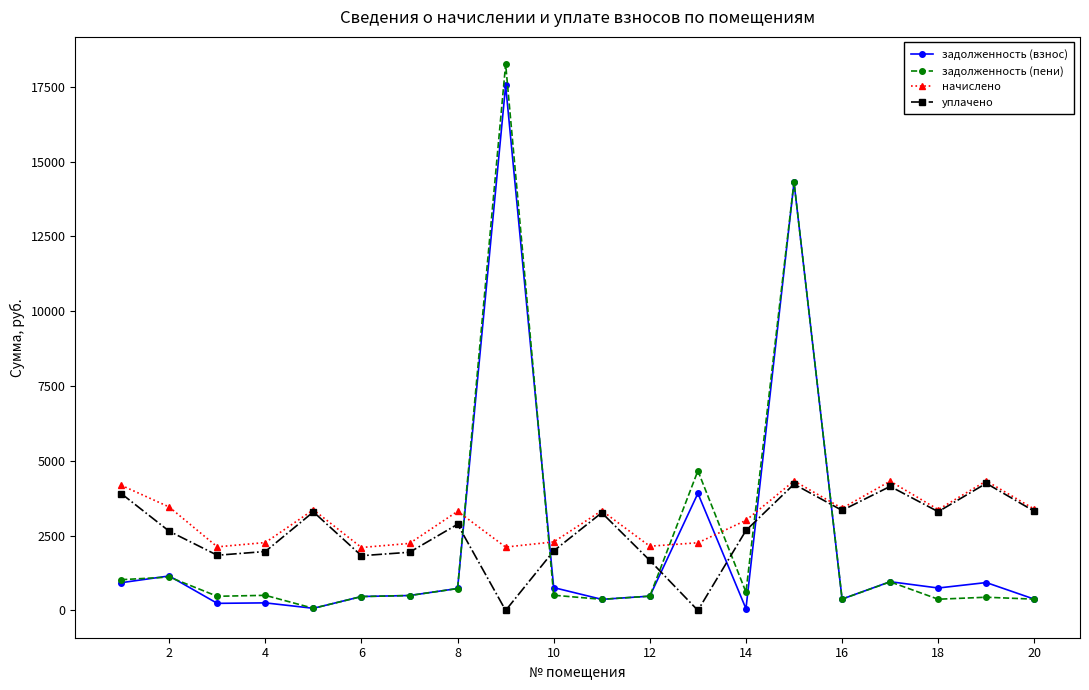

In уплачено, how many points are higher than both neighbors (excluding endpoints)?

6